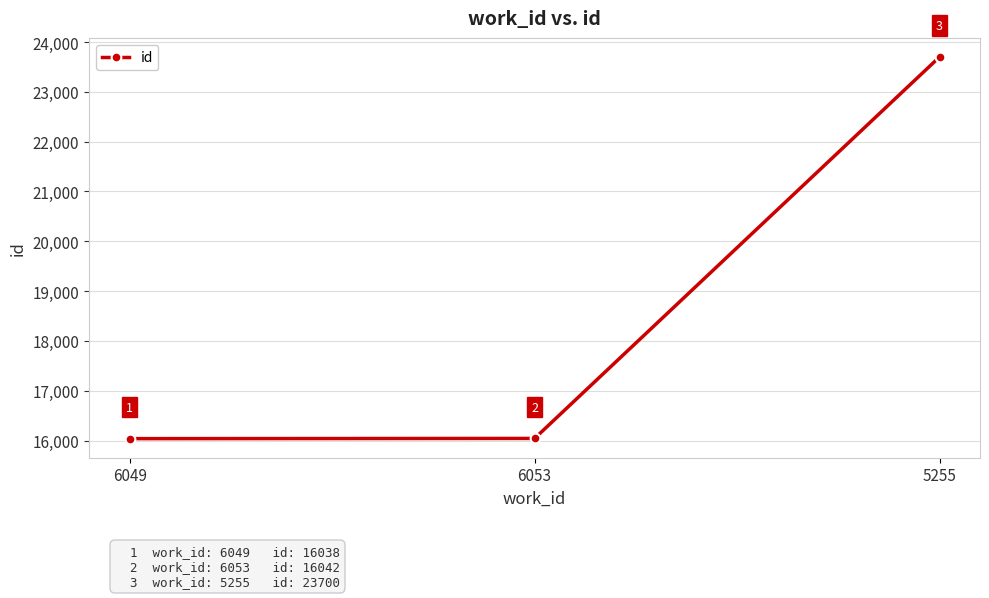

What is the label of the 1st point from the left?

6049